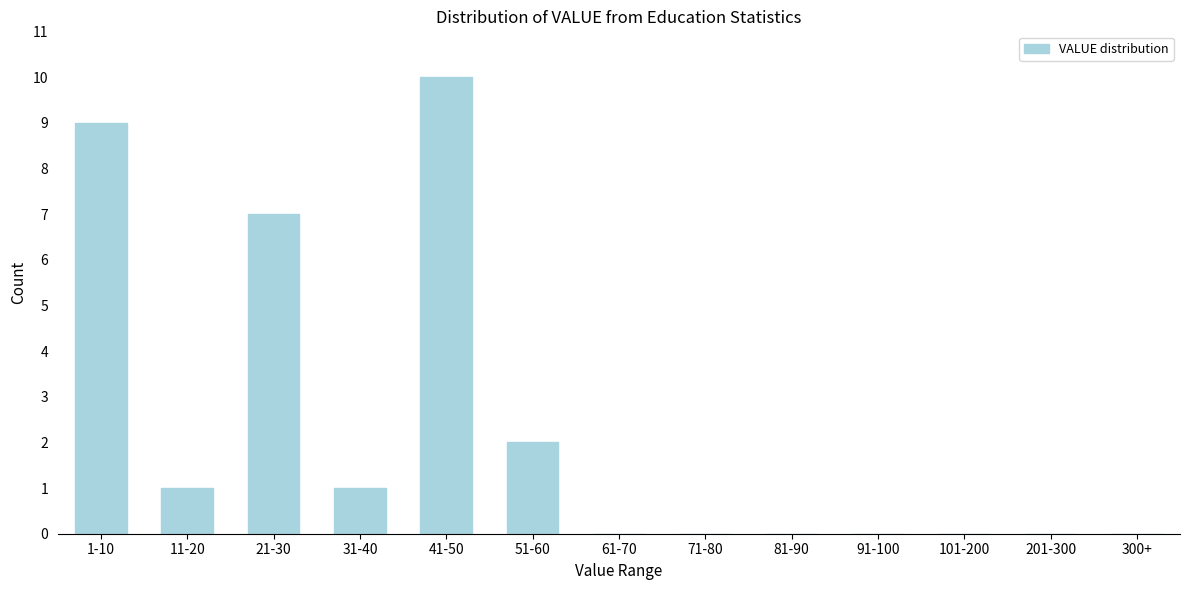

Reading right to left, extract all data points from this chart.

300+=0	201-300=0	101-200=0	91-100=0	81-90=0	71-80=0	61-70=0	51-60=2	41-50=10	31-40=1	21-30=7	11-20=1	1-10=9